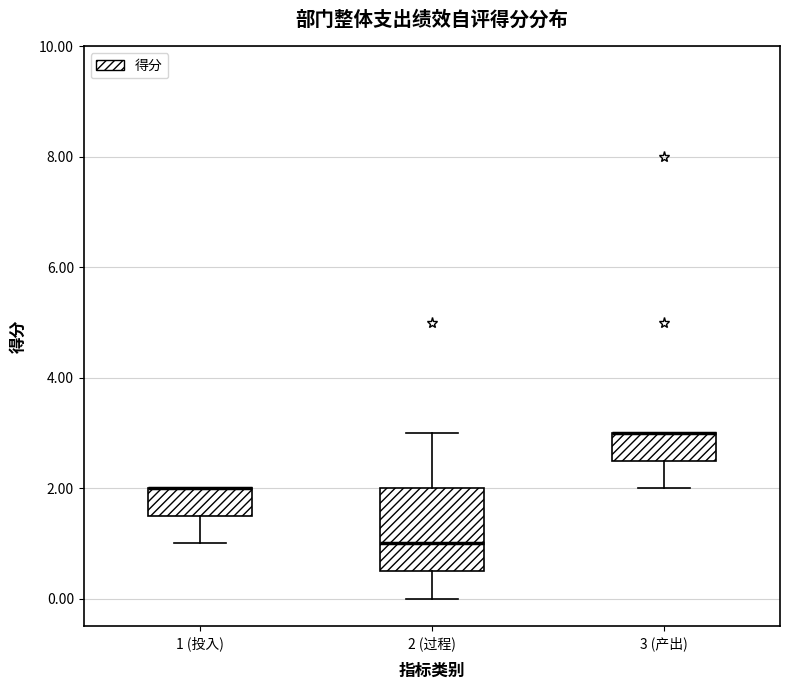

Which box is the tallest, from its lower edge to its upper edge?

2 (过程)